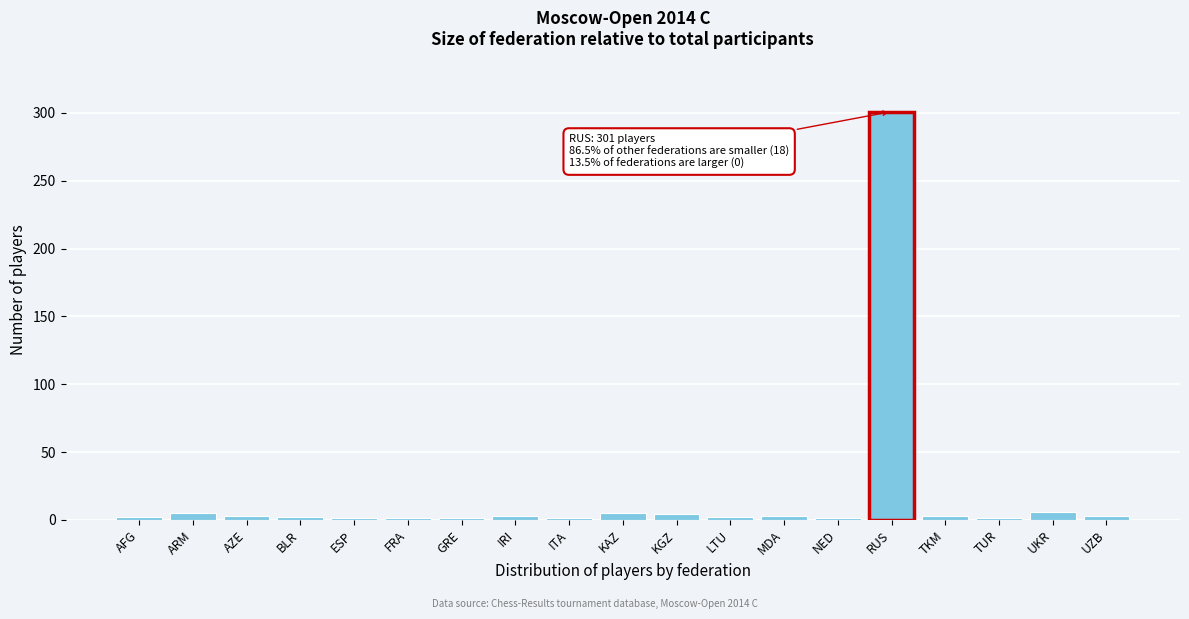

Between RUS and LTU, which is larger?

RUS